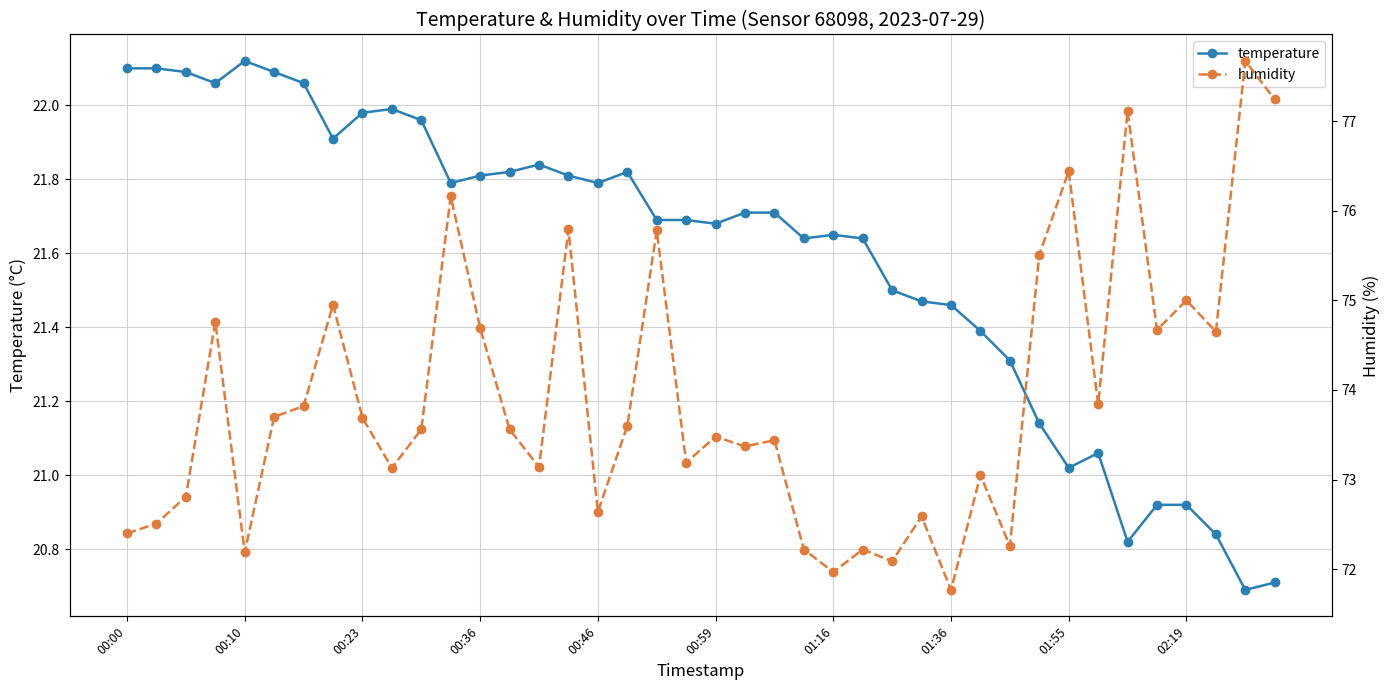

What are all the series names shown in the legend?

temperature, humidity